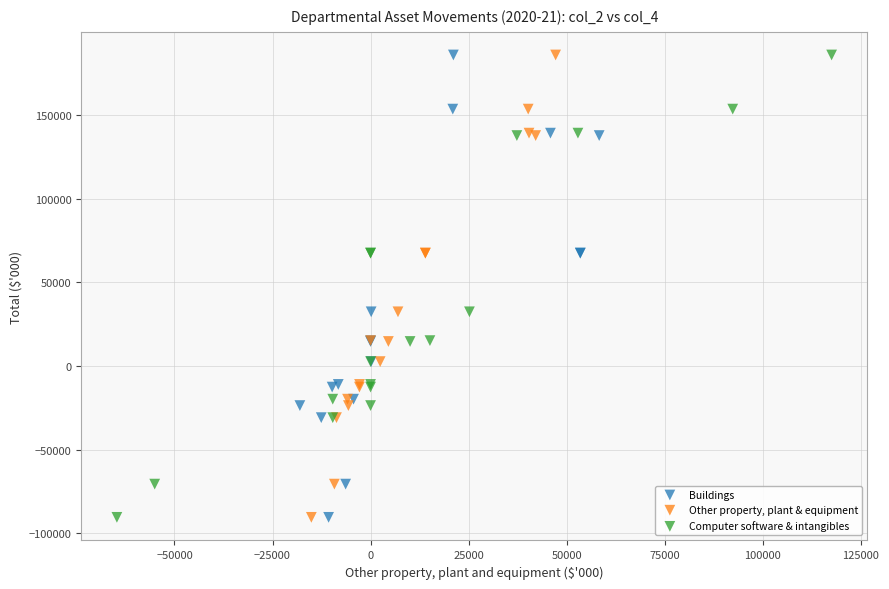

What are all the series names shown in the legend?

Buildings, Other property, plant & equipment, Computer software & intangibles